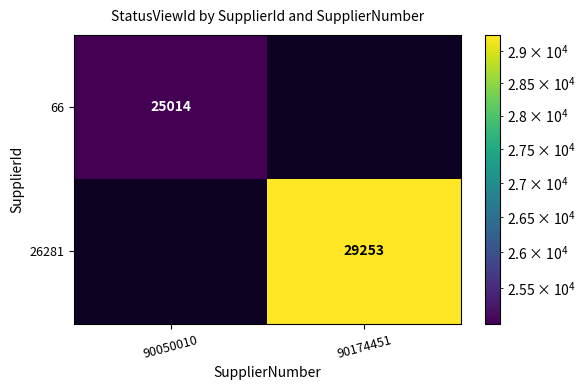

Is it true that 66 equals 25014 at 90050010?

True